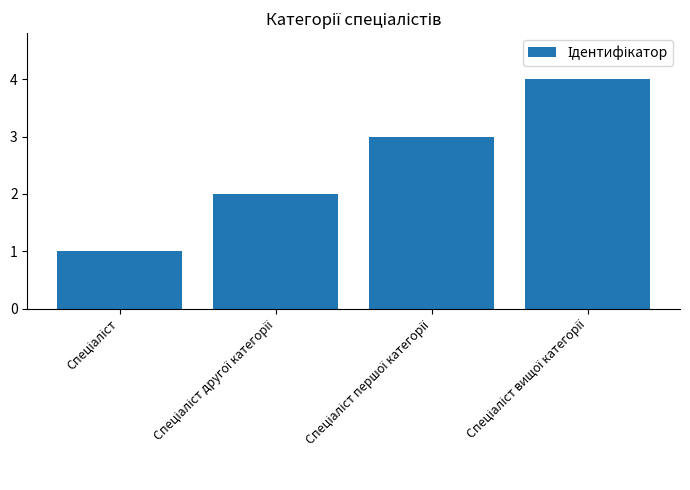

What is the greatest value displayed?

4